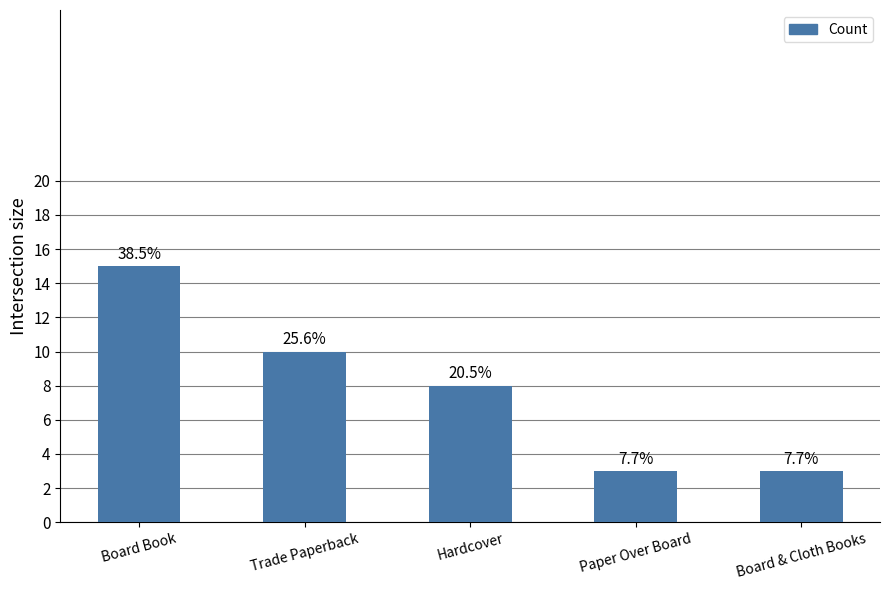

Are the bars horizontal?

No